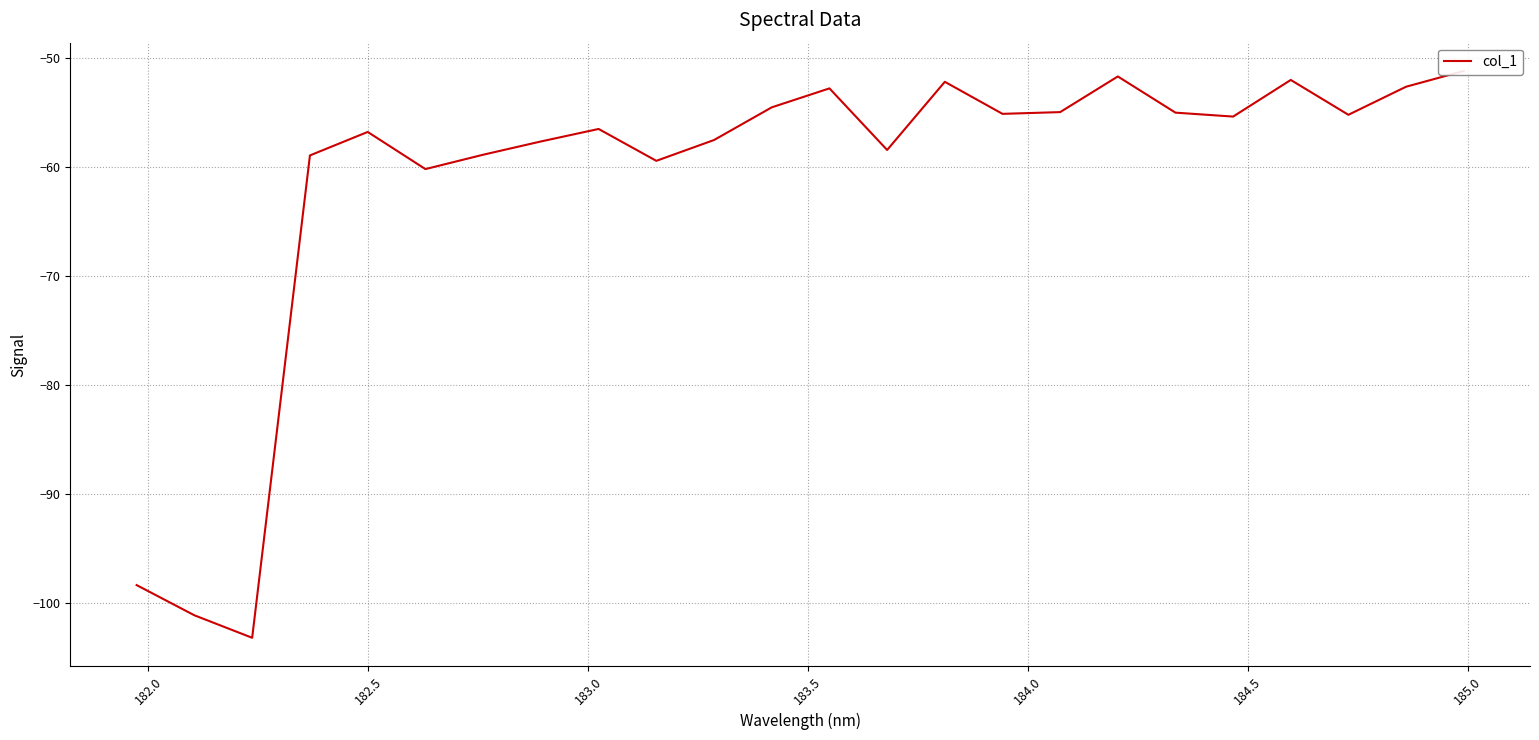

Does the chart display data point markers on the line(s)?

No